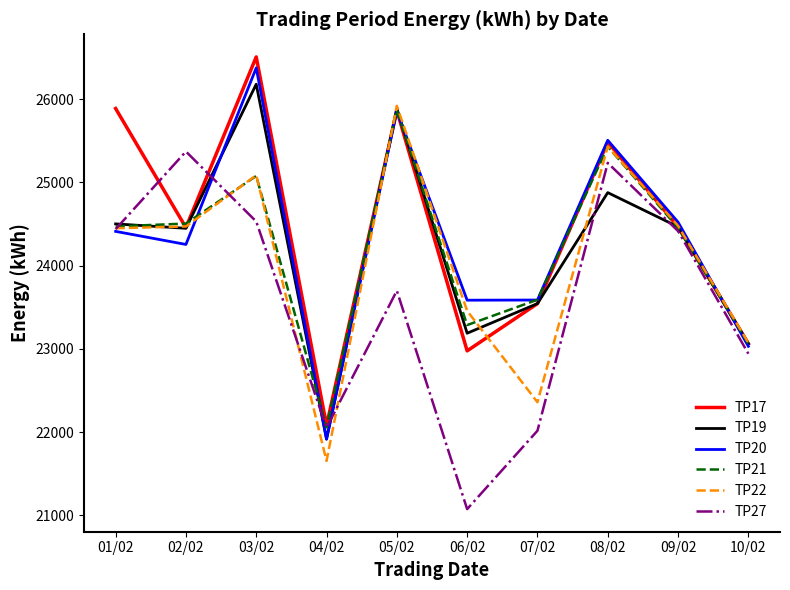

Which category has the highest value in the TP21 series?

05/02